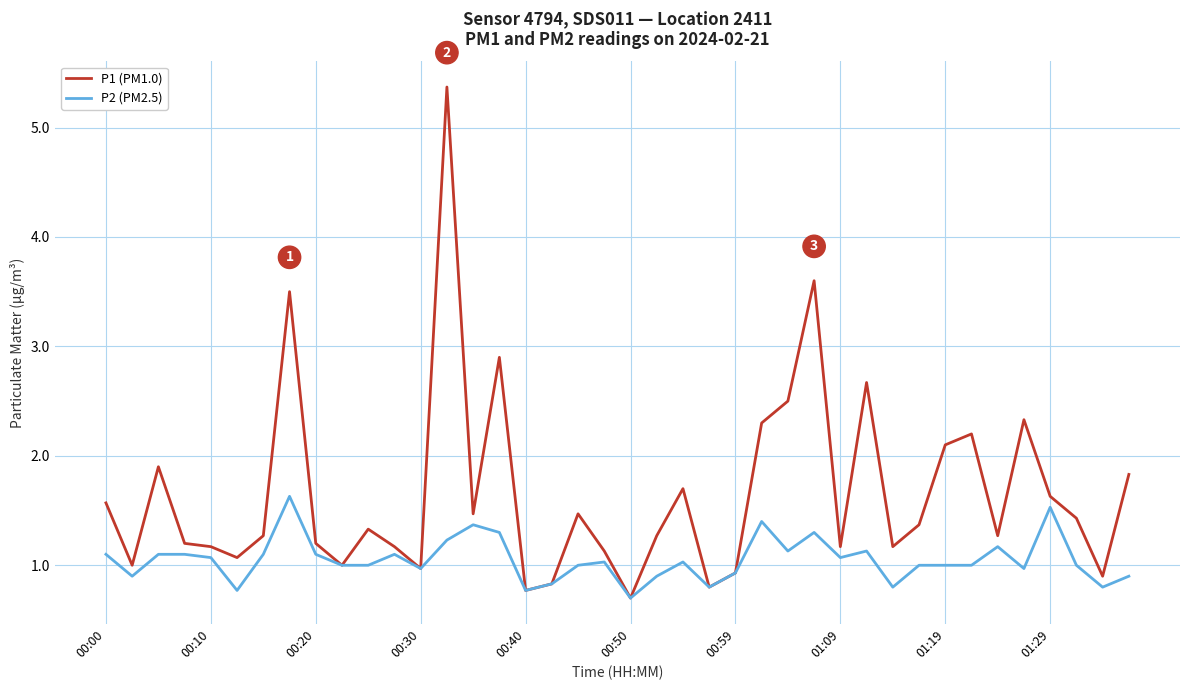

Which series has the largest range (max minus min)?

P1 (PM1.0)